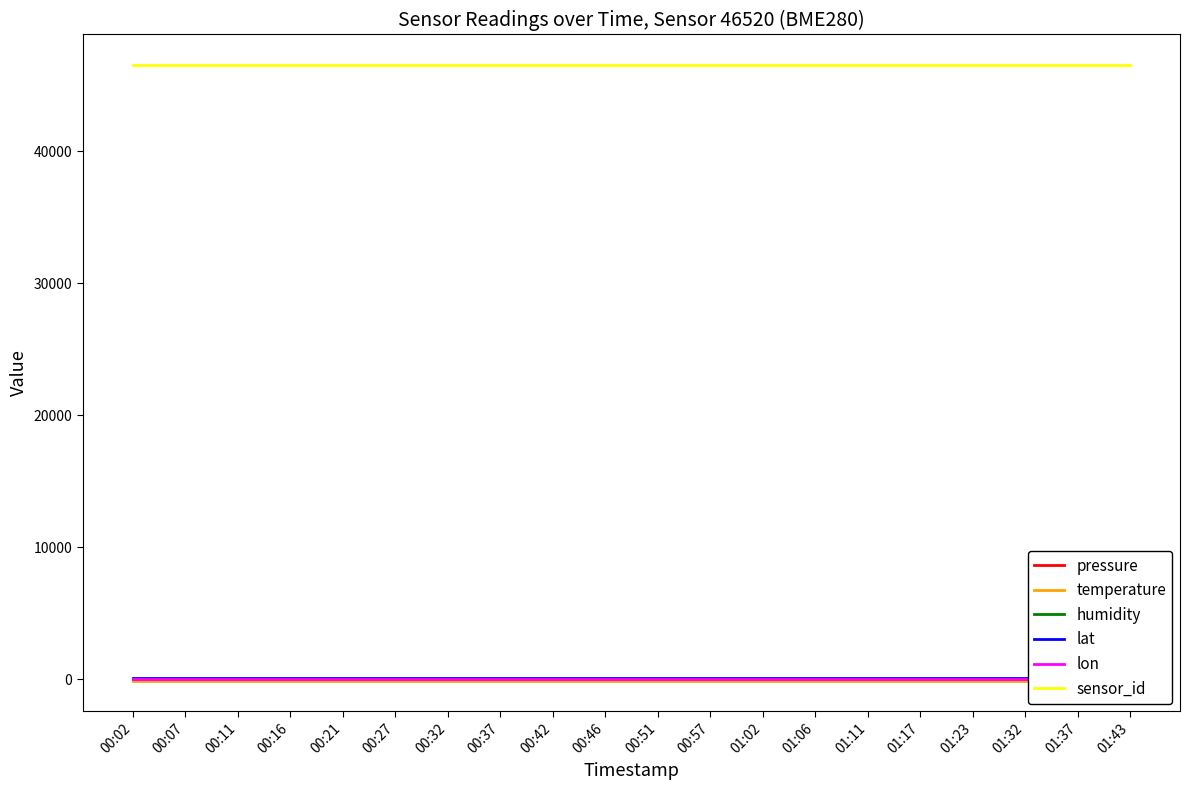

Rank the categories by sensor_id value from lowest to highest.

00:02, 00:07, 00:11, 00:16, 00:21, 00:27, 00:32, 00:37, 00:42, 00:46, 00:51, 00:57, 01:02, 01:06, 01:11, 01:17, 01:23, 01:32, 01:37, 01:43